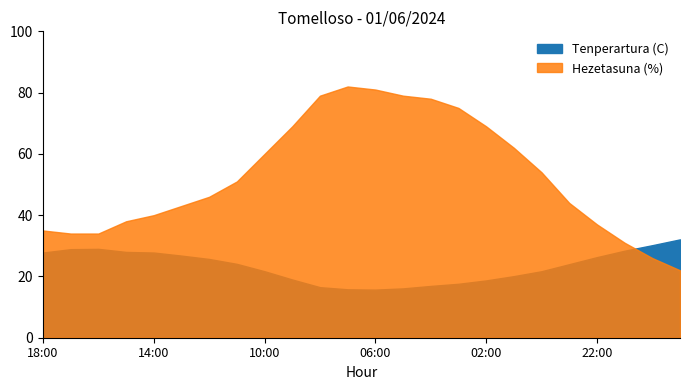

What is the spread (max minus min) of values at 19:00?

10.1